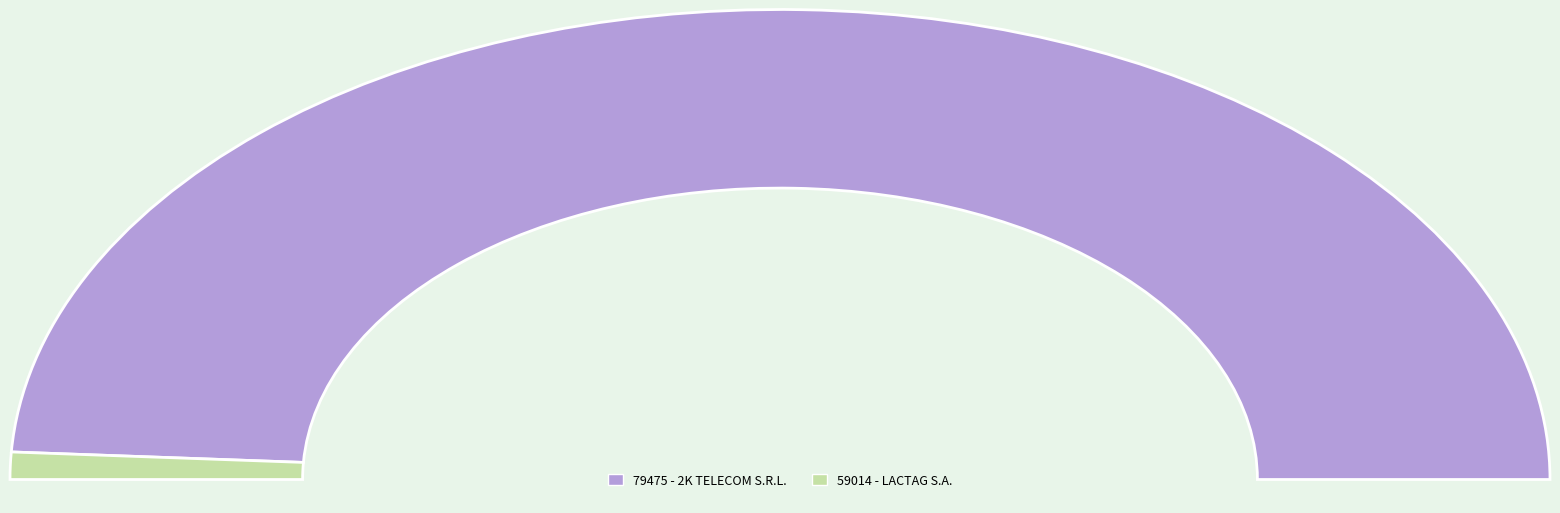

To the nearest percent, what is the difference between the 79475 and 59014 slice percentages?

96%